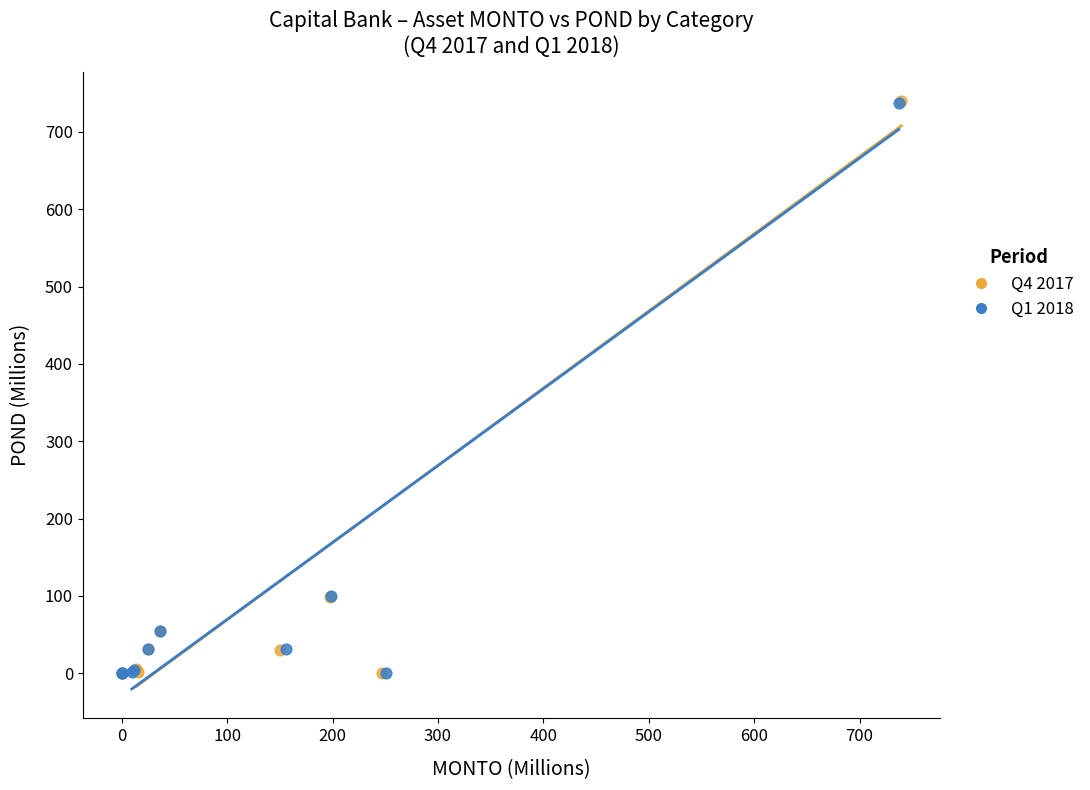

Which series has the widest spread of Y values?

Q4 2017